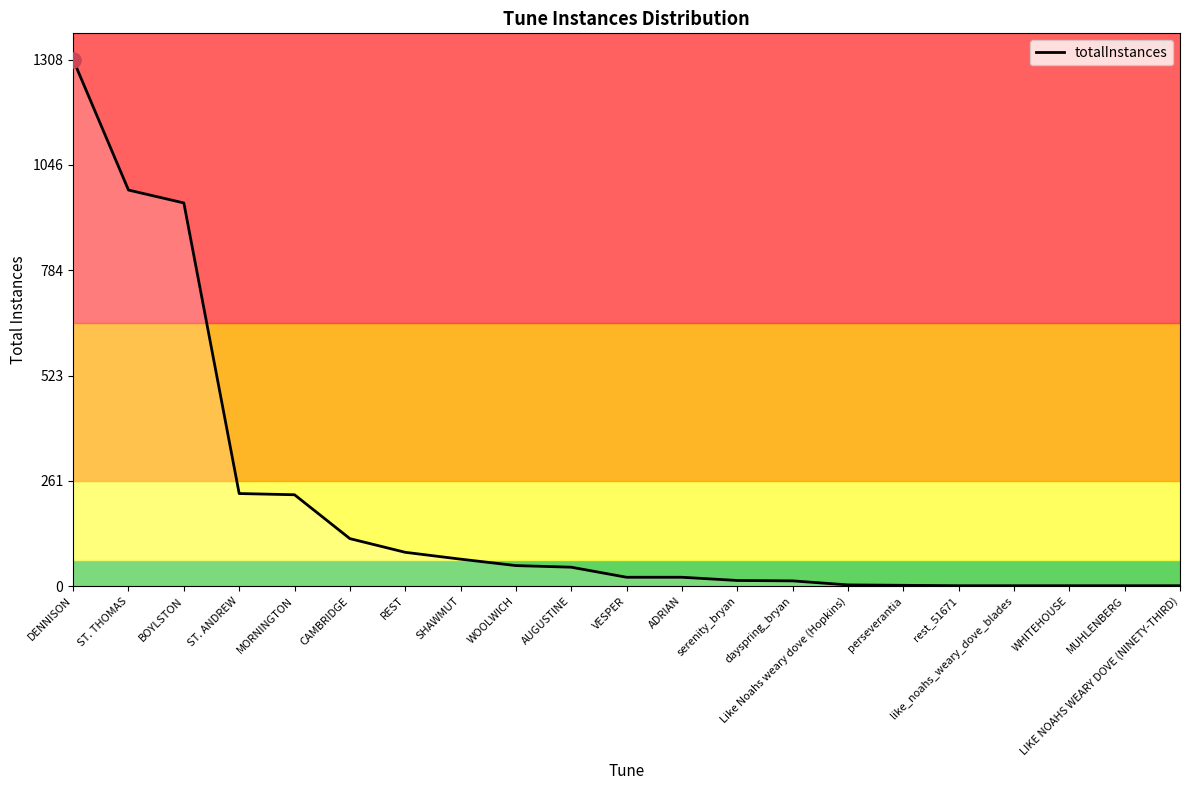

What is the change in value from REST to SHAWMUT?

-17